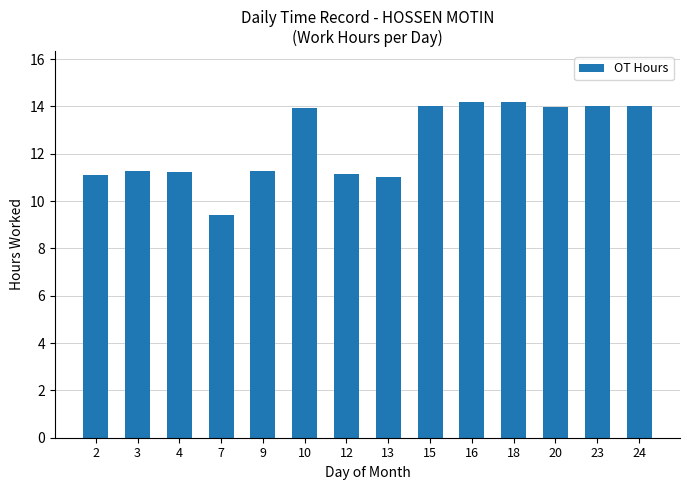

The value at 4 is 11.2. True or false?

True